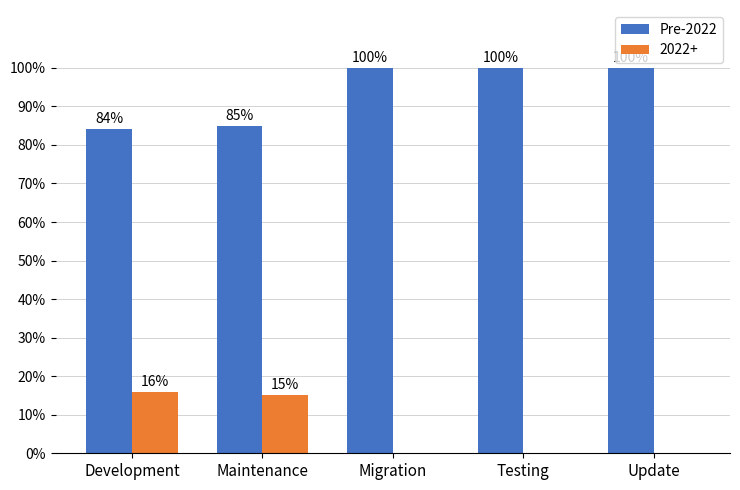

Reading left to right, what are all the values shown in this chart?

Pre-2022: Development=84	Maintenance=85	Migration=100	Testing=100	Update=100
2022+: Development=16	Maintenance=15	Migration=0	Testing=0	Update=0